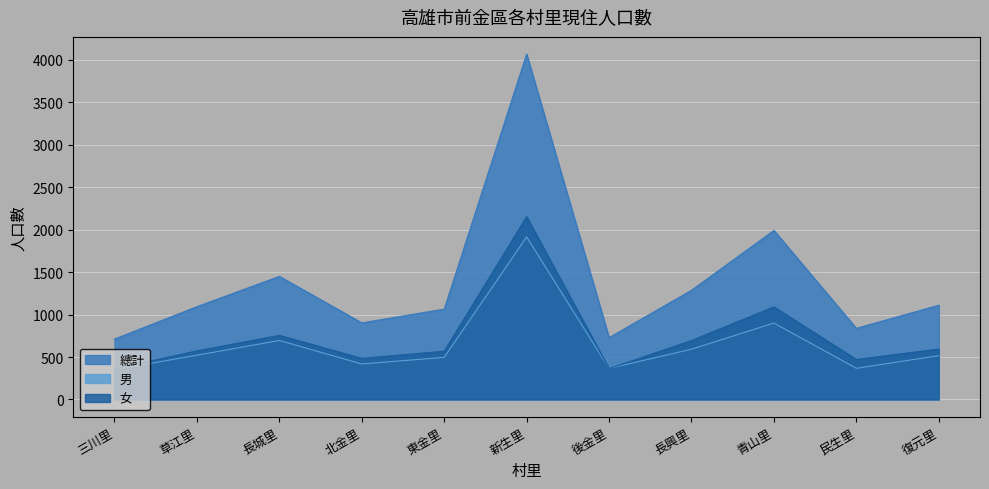

At which label does 男 first exceed 516?

草江里